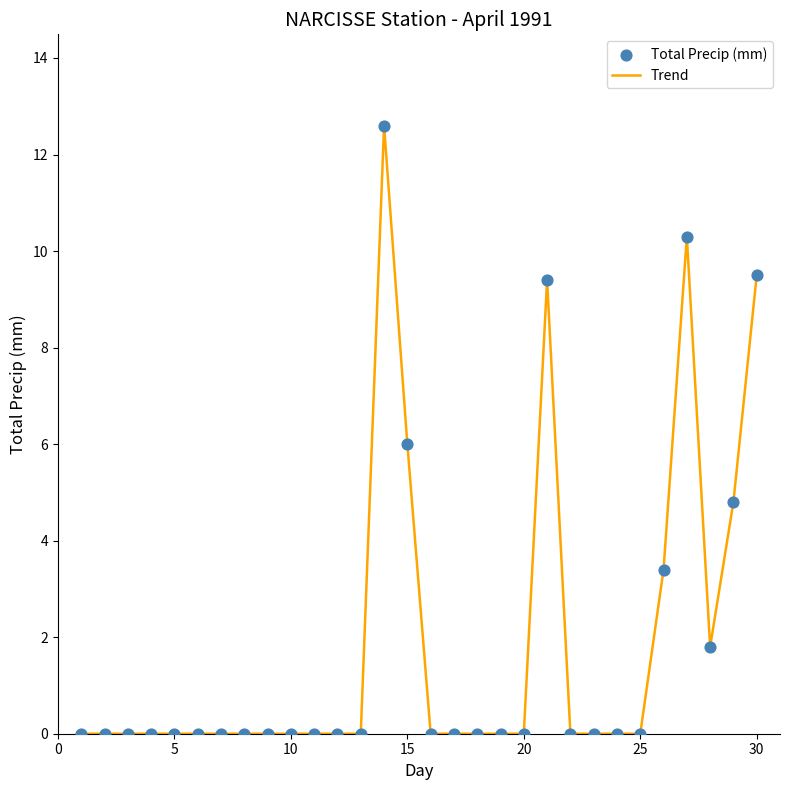

What is the difference between the maximum and minimum values?

12.6